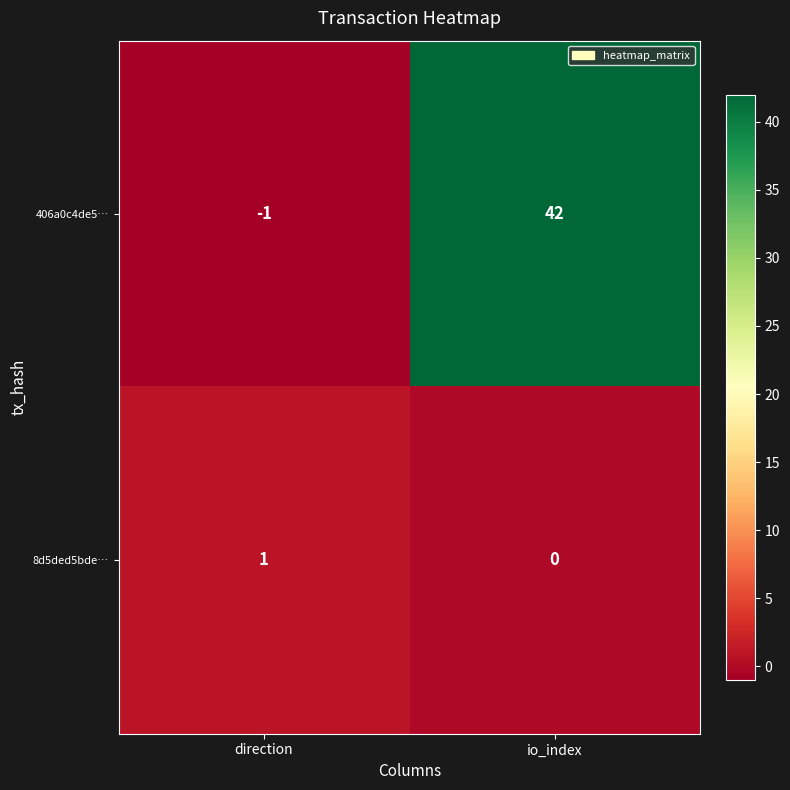

What is the greatest value displayed?

42